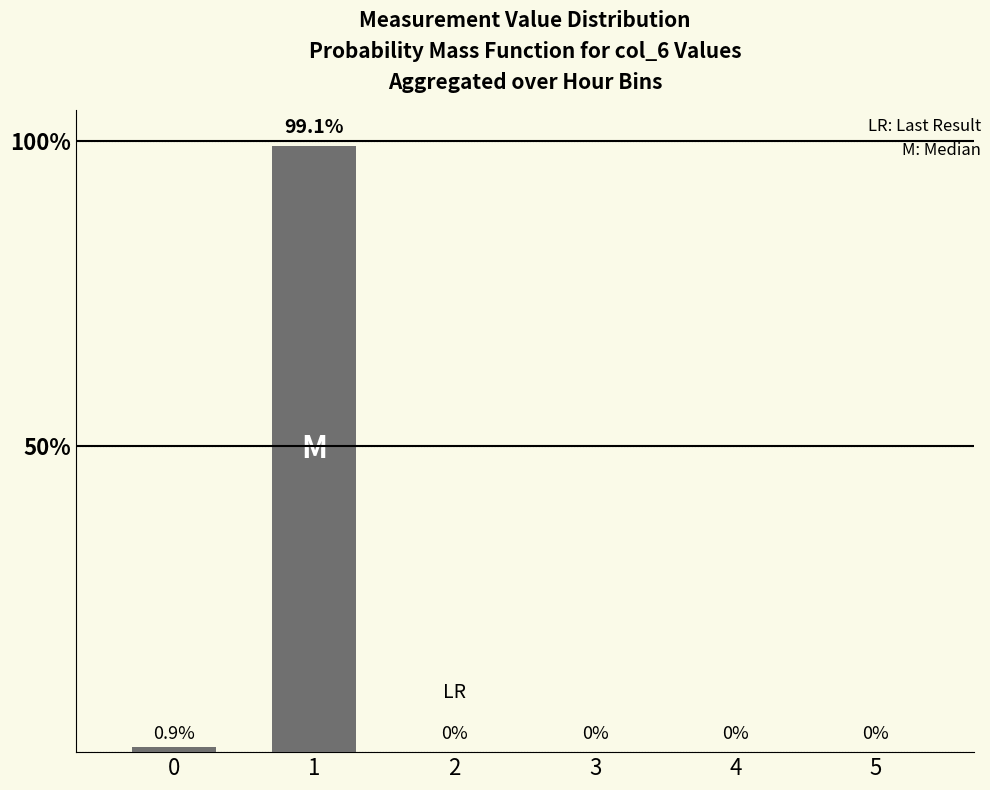

Read the value at 1.

99.1